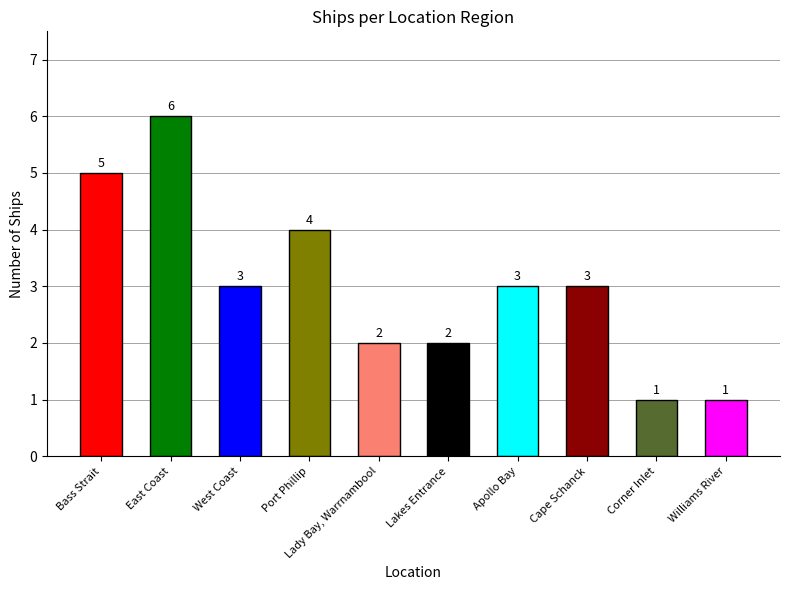

What is the label of the 5th bar from the right?

Lakes Entrance